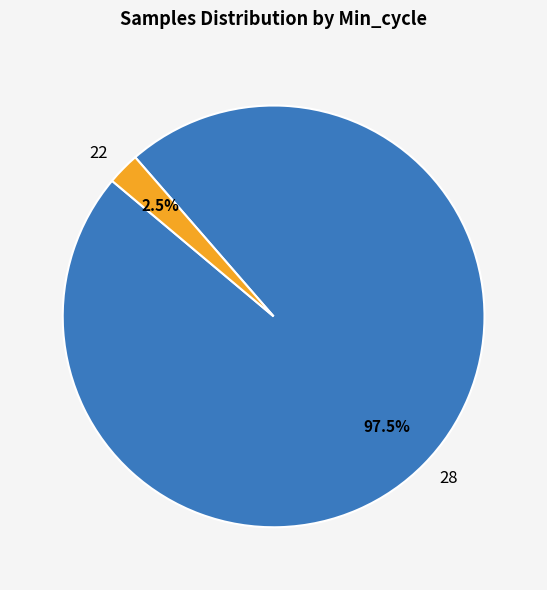

Rank the categories by value from highest to lowest.

28, 22